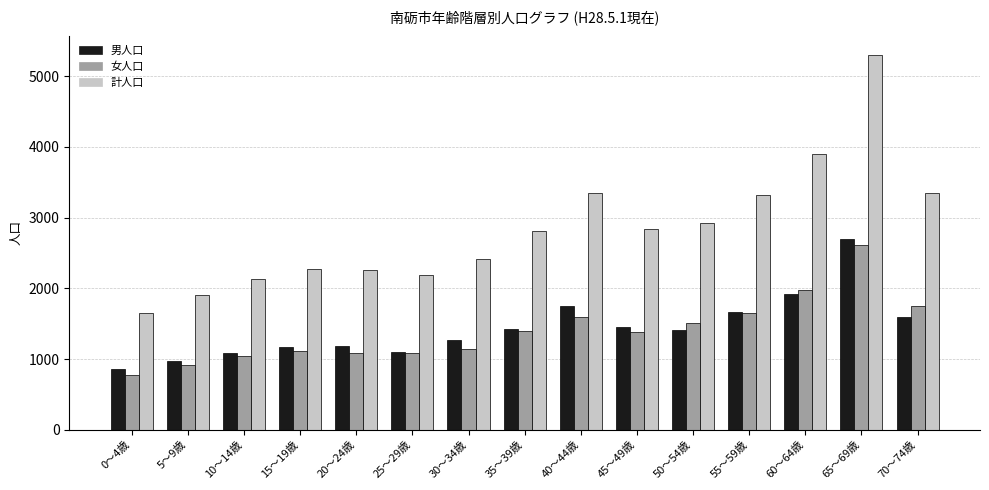

At how many categories does at least one series exceed 3617?

2